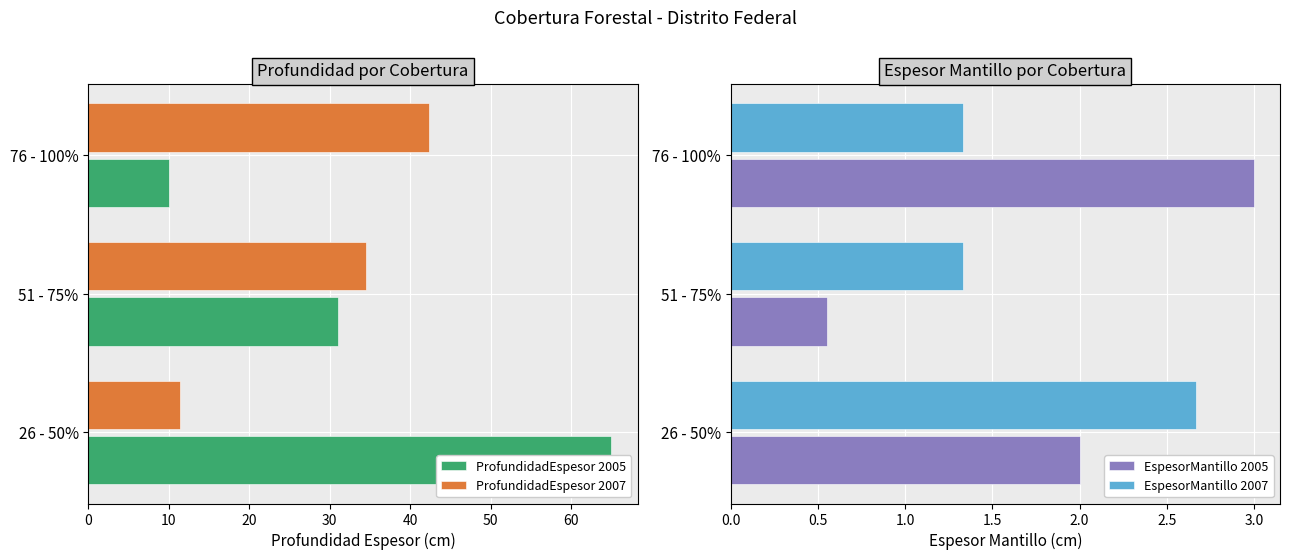

Is the value of EspesorMantillo 2005 at 26 - 50% greater than the value of EspesorMantillo 2007 at 26 - 50%?

No